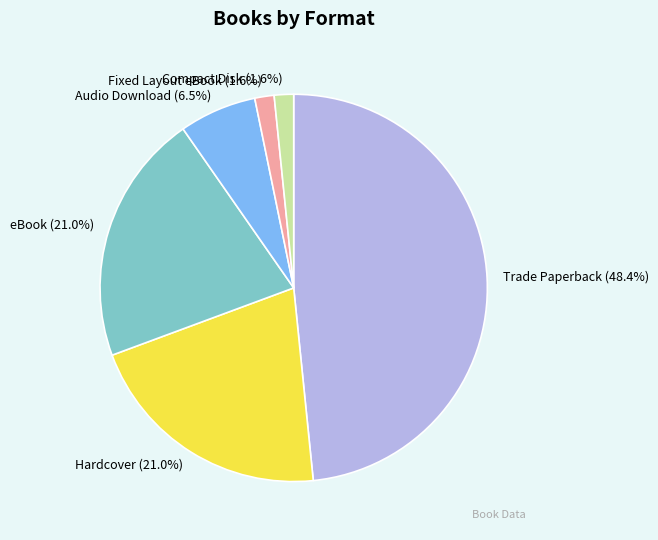

Is there a majority slice in this chart?

No